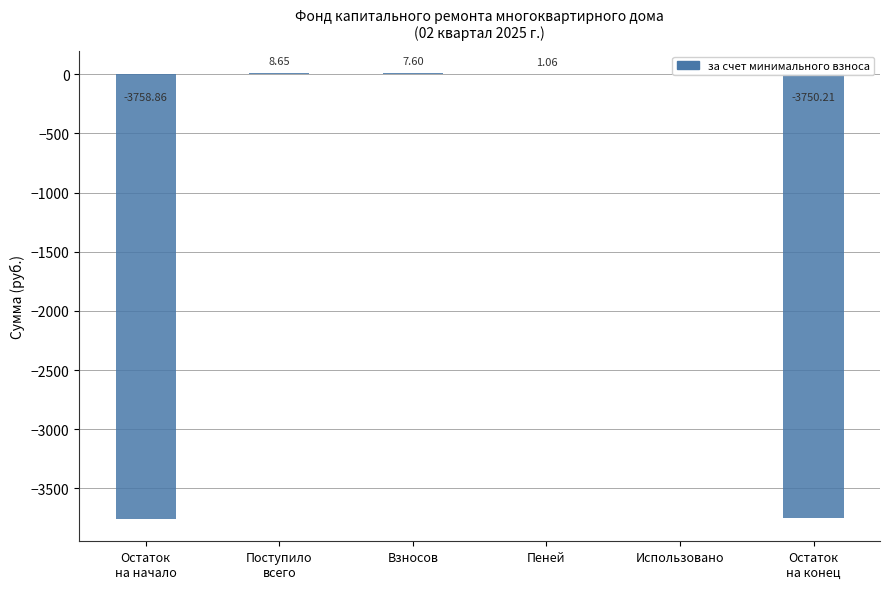

Where is the data nearest to the value -1875?

Использовано